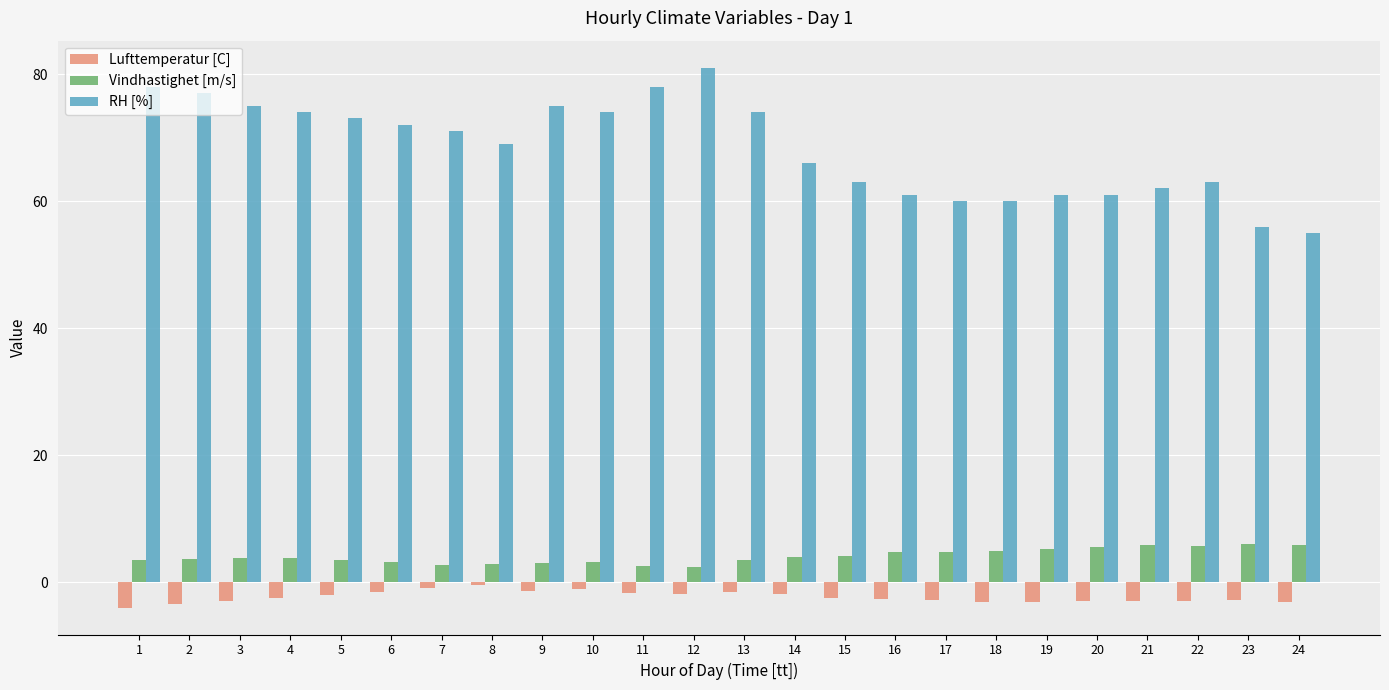

List the series in order of their peak value, lowest first.

Lufttemperatur [C], Vindhastighet [m/s], RH [%]